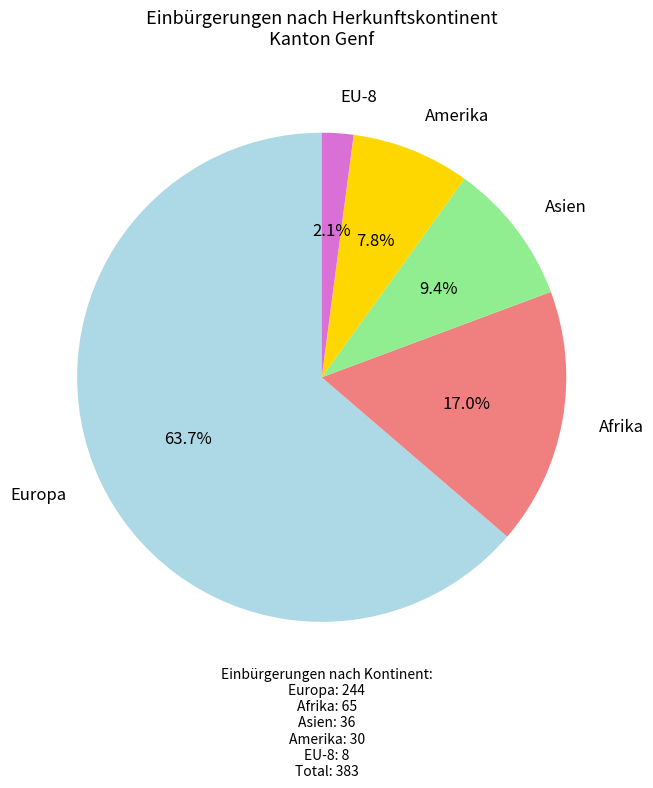

Is there any slice that represents more than half of the pie?

Yes